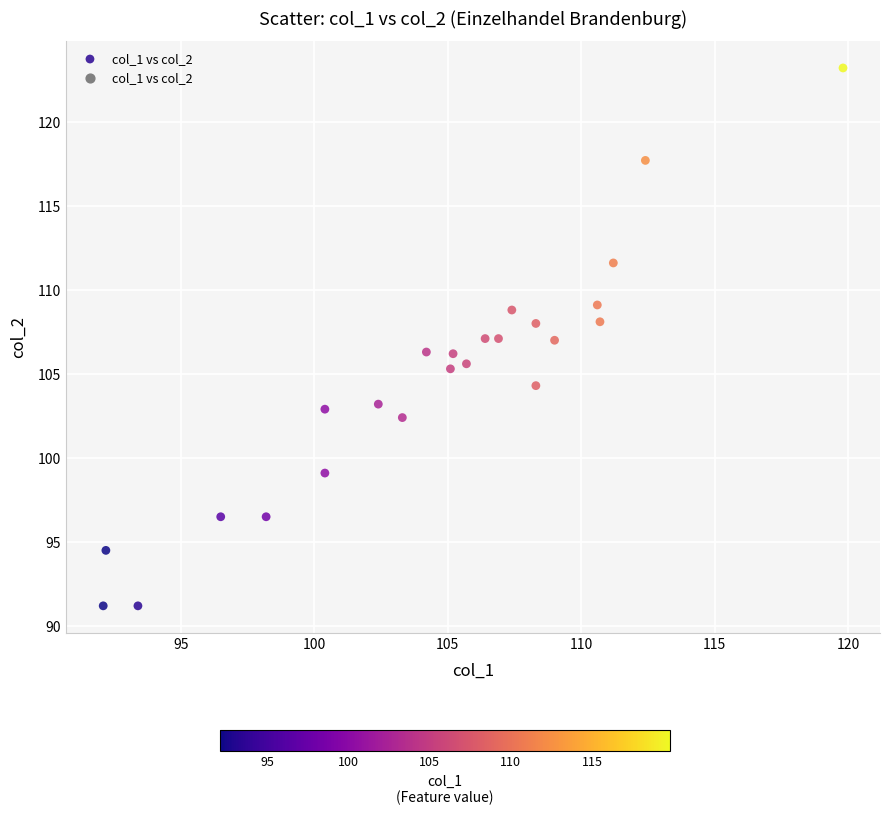

What is the range of Y values (max minus min)?

32.0